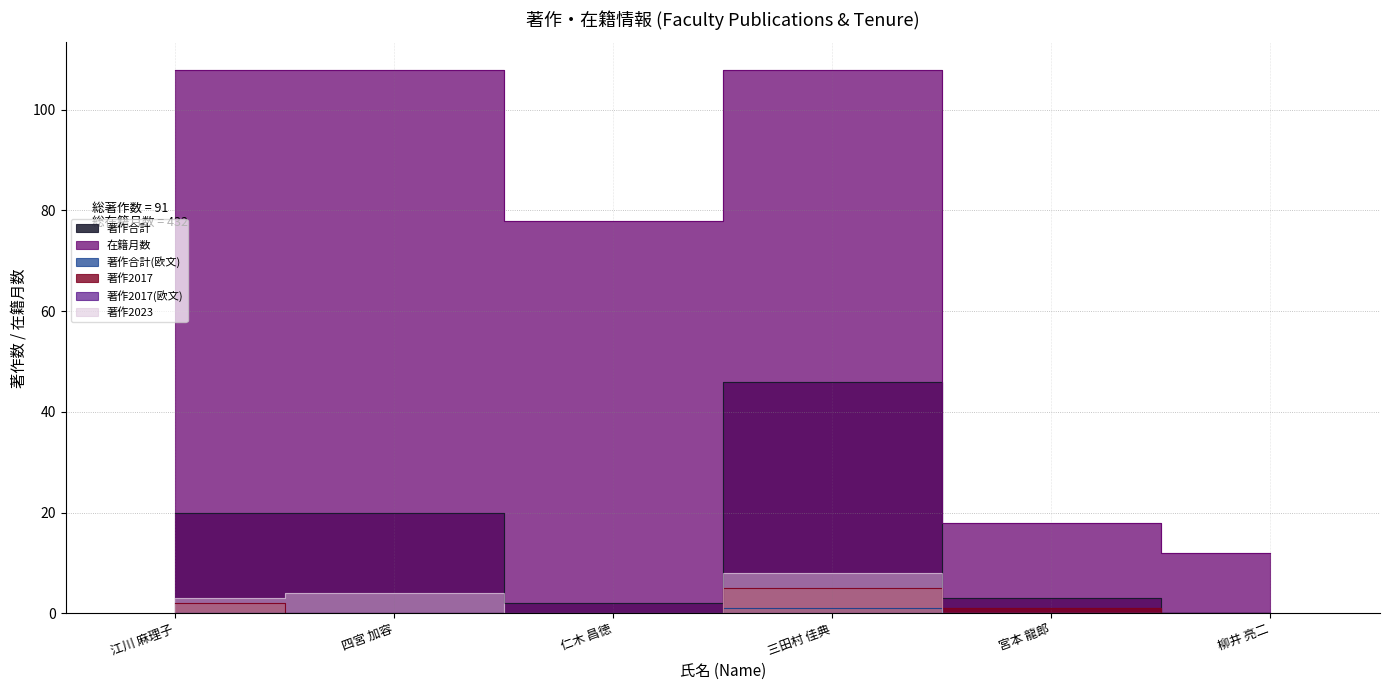

True or false: 著作2017 and 著作合計(欧文) intersect in this chart.

False